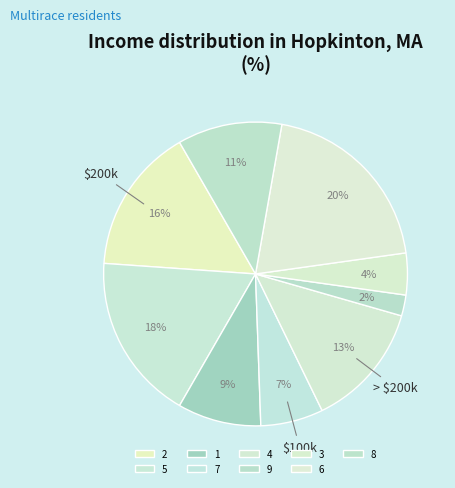

To the nearest percent, what is the difference between the 7 and 6 slice percentages?

13%